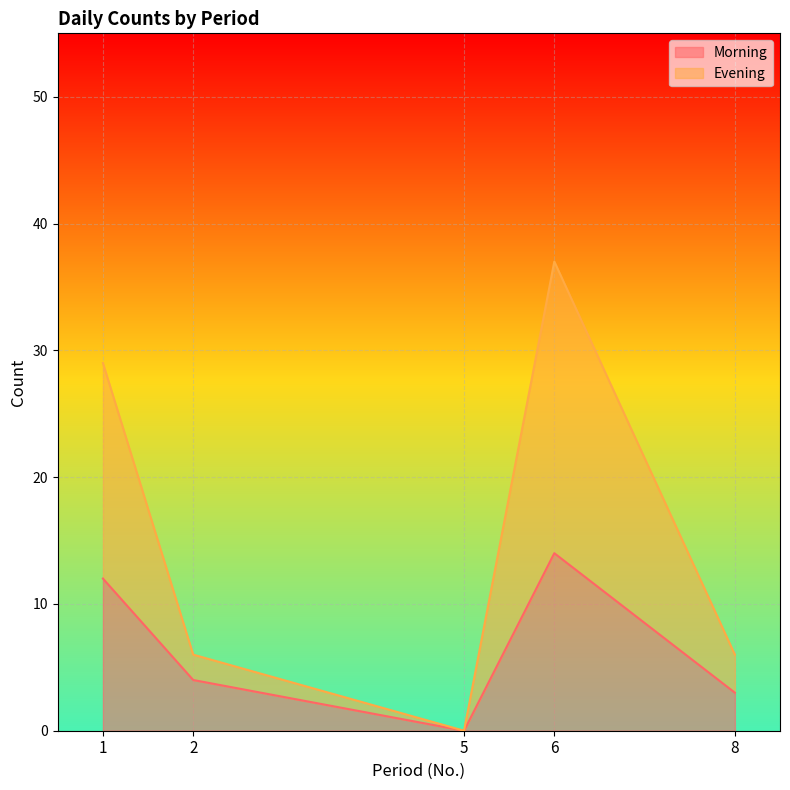

At how many categories does at least one series exceed 33?

1